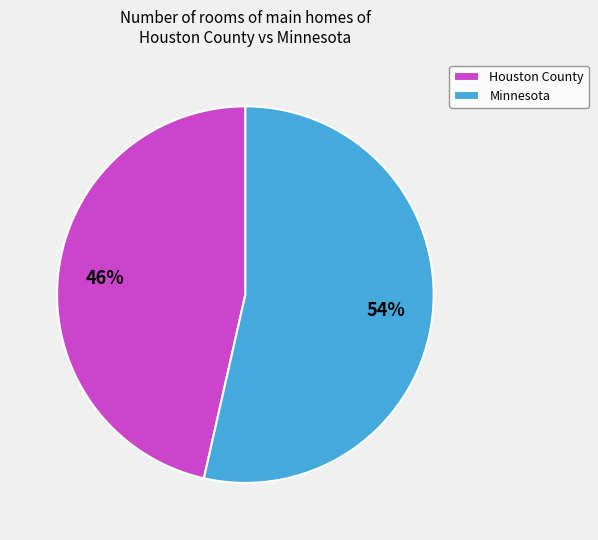

Between Houston County and Minnesota, which is larger?

Minnesota